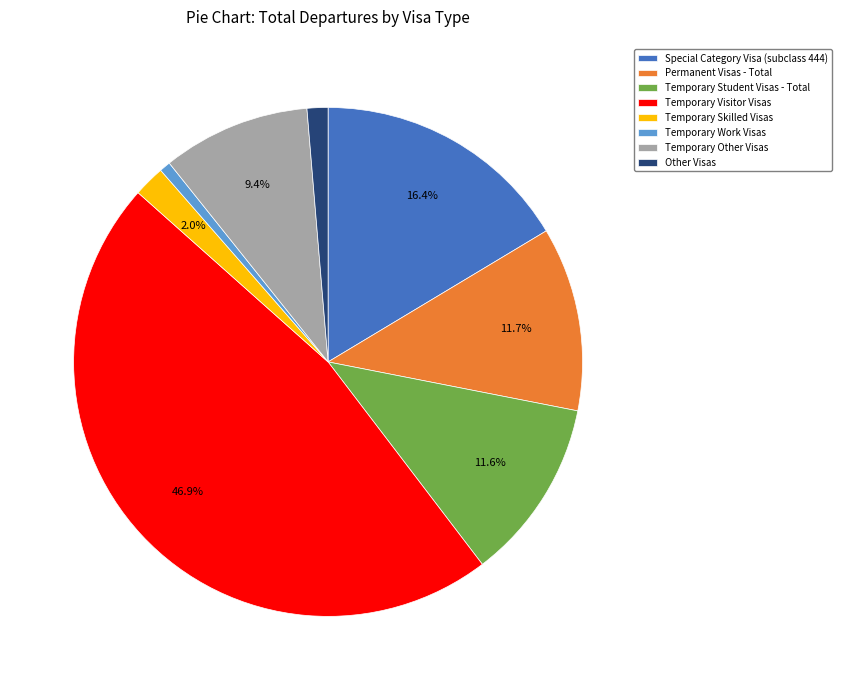

What is the ratio of the value at Temporary Visitor Visas to the value at Temporary Other Visas?

5.0